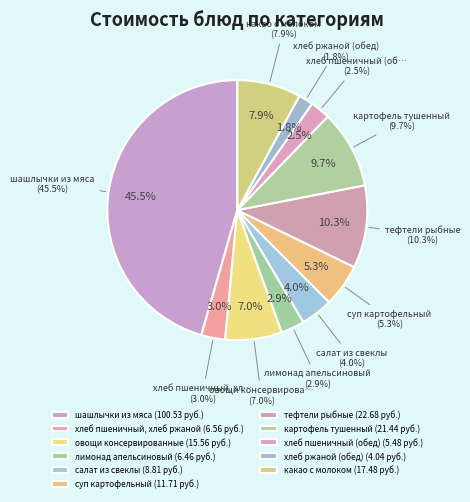

What is the largest slice in the pie chart?

шашлычки из мяса